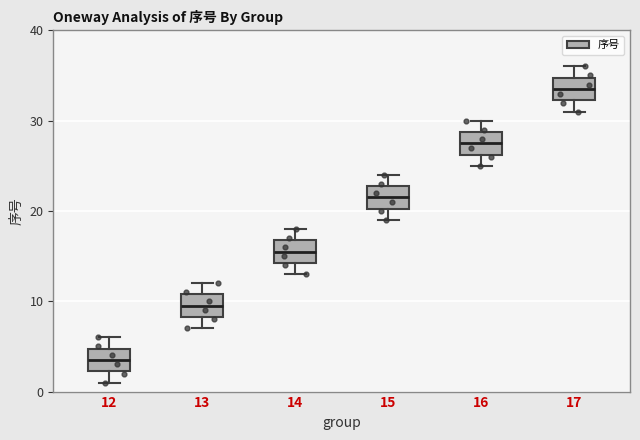

Which box's median line is the lowest?

12